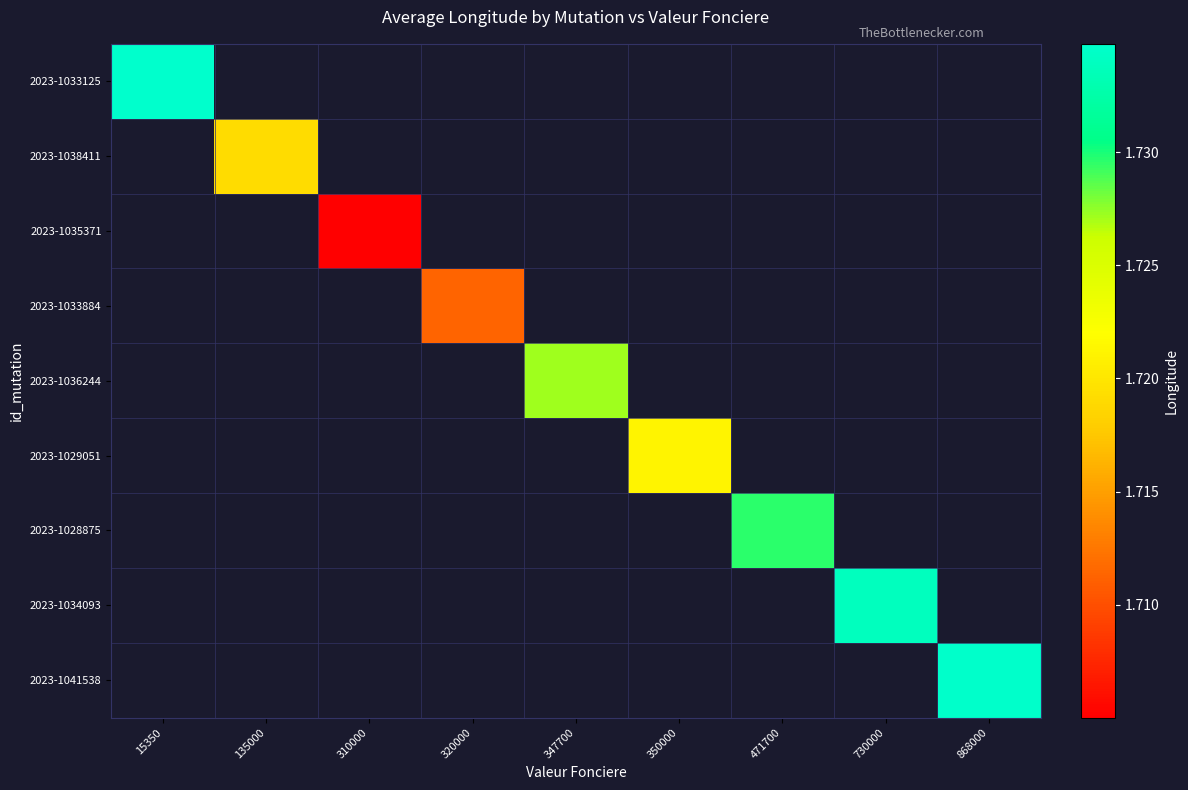

How many series are shown in this chart?

9